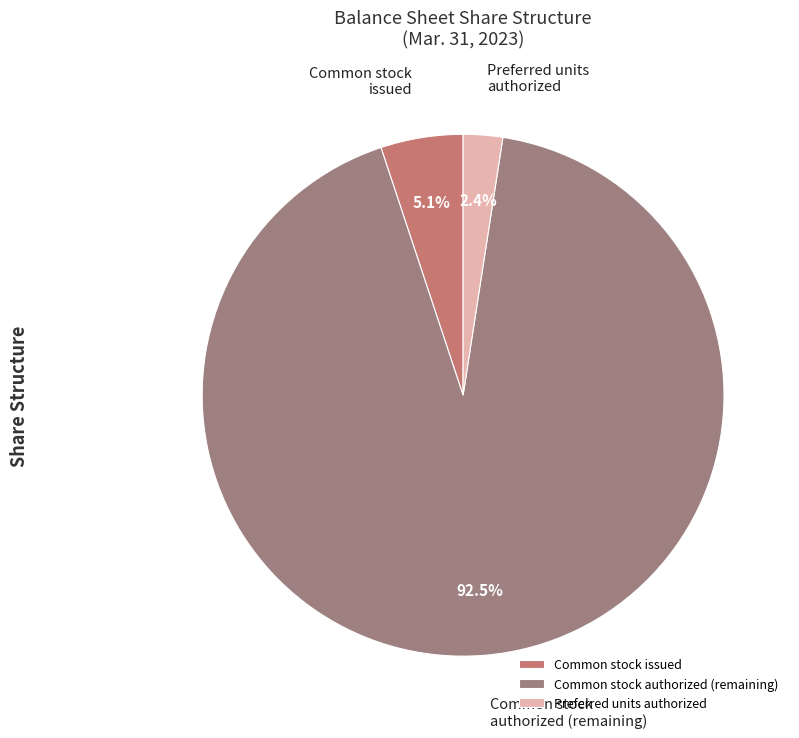

Which category has the smallest portion of the pie?

Preferred units authorized